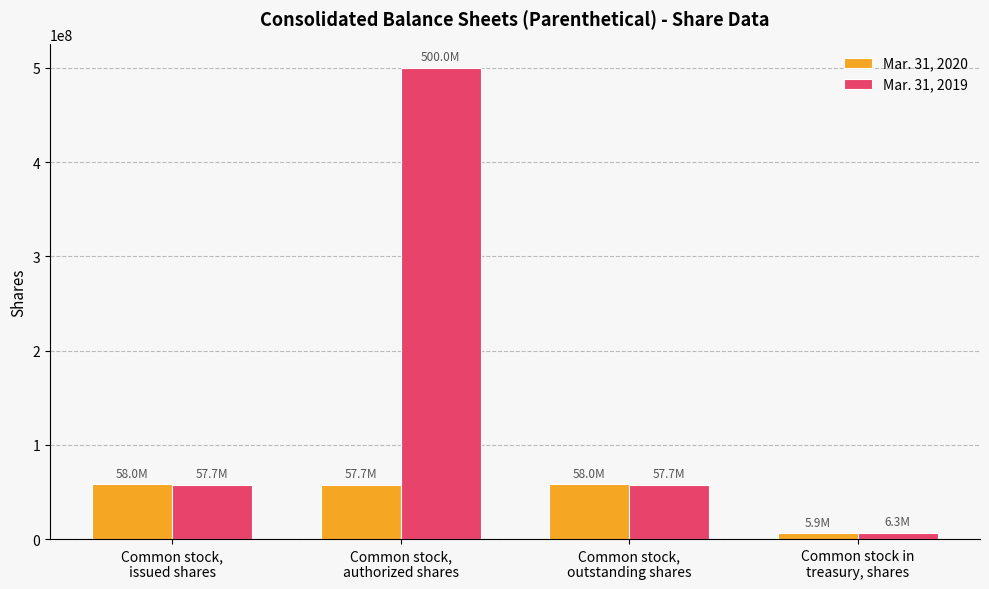

How many bars are there in each group?

2